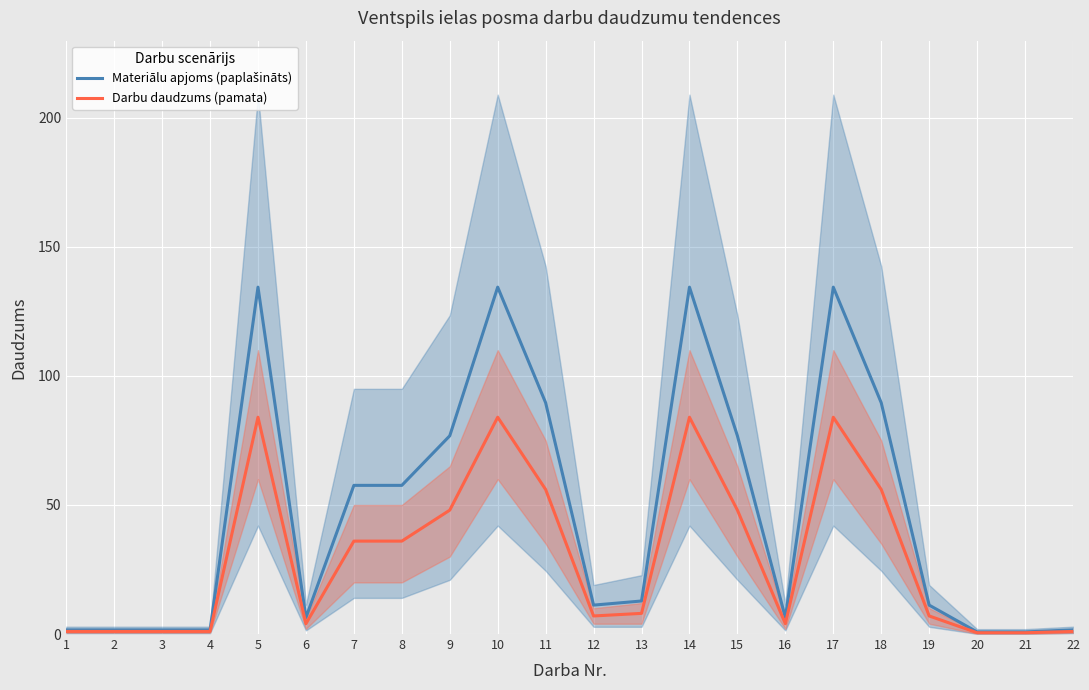

Does the chart display data point markers on the line(s)?

No